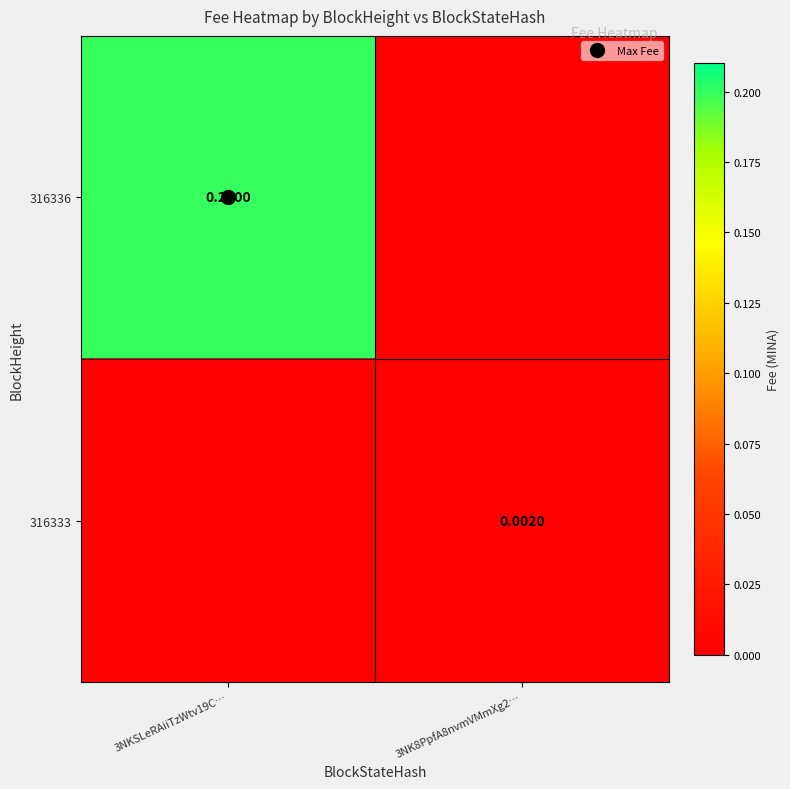

Which series has the widest spread of values?

316336